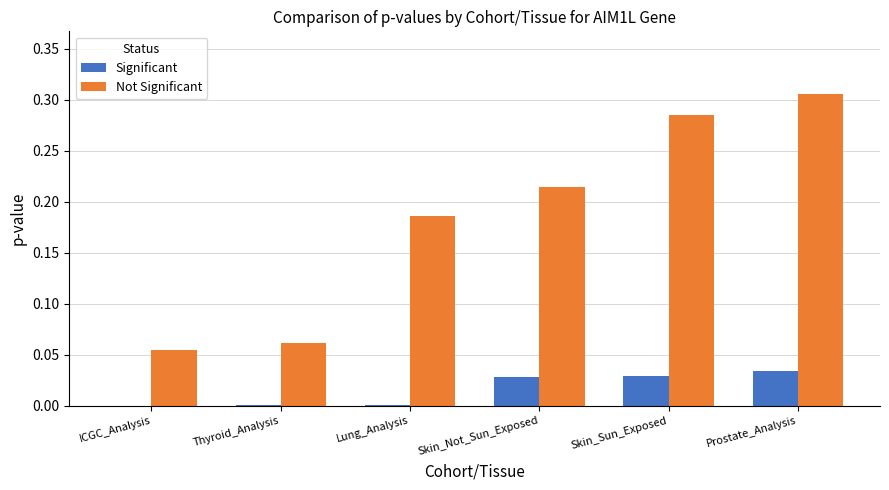

Which label corresponds to the largest value in the chart?

Prostate_Analysis